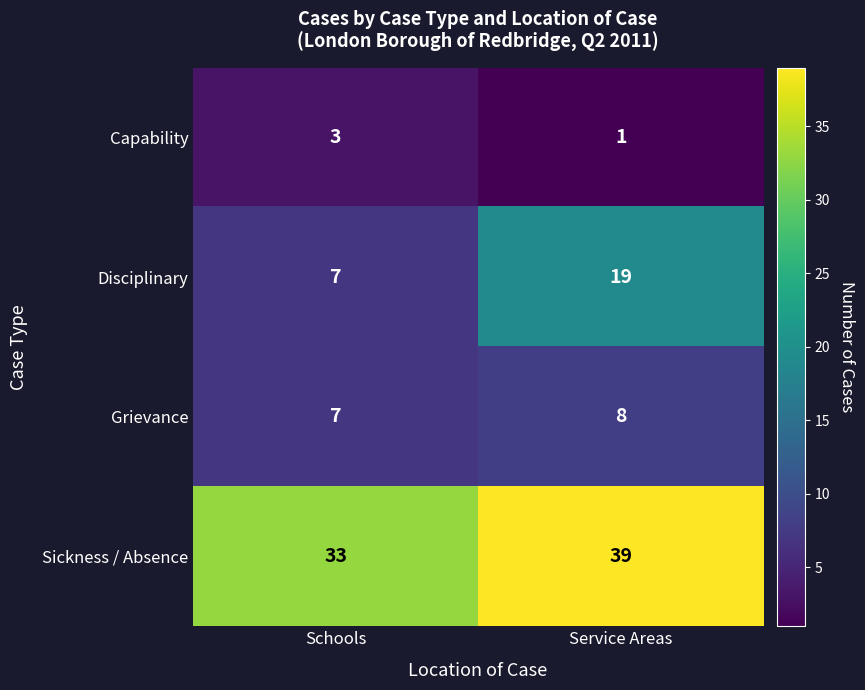

The Capability series shows 3 at Schools. True or false?

True